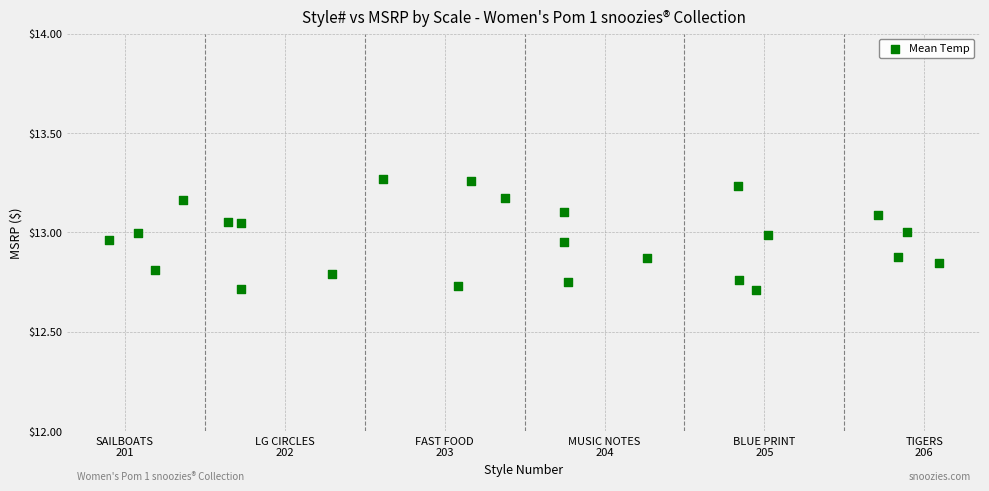

What is the range of Y values (max minus min)?

0.6